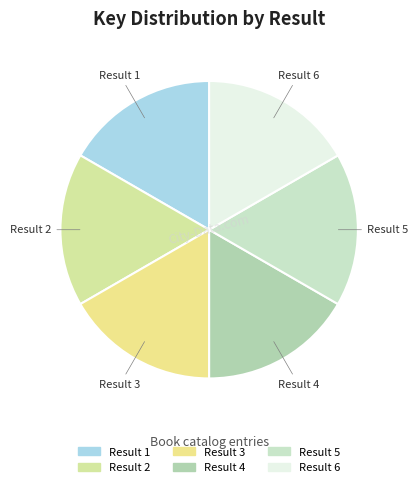

Approximately how many times larger is the value at Result 2 compared to Result 1?

1.0